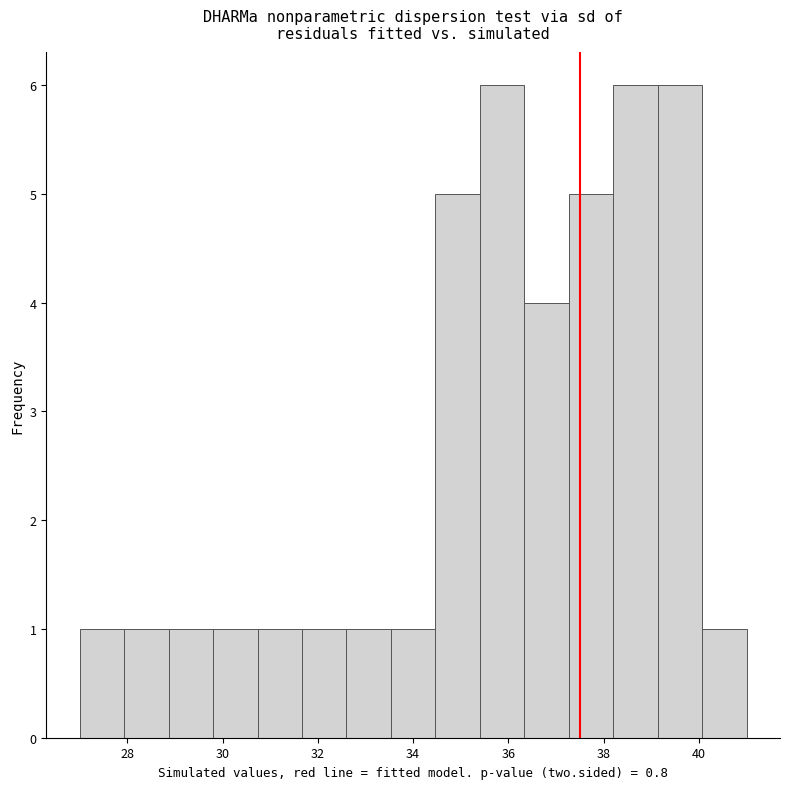

Reading left to right, transcribe this chart: for each bar, give the range it covers on the x-axis and its height. Neither the bar edges nor the heights are printed on the chart, so give them approximately, as read against the axes.

27.0 to 28.0: 1
28.0 to 28.8: 1
28.8 to 29.8: 1
29.8 to 30.8: 1
30.8 to 31.6: 1
31.6 to 32.6: 1
32.6 to 33.6: 1
33.6 to 34.4: 1
34.4 to 35.4: 5
35.4 to 36.4: 6
36.4 to 37.2: 4
37.2 to 38.2: 5
38.2 to 39.2: 6
39.2 to 40.0: 6
40.0 to 41.0: 1